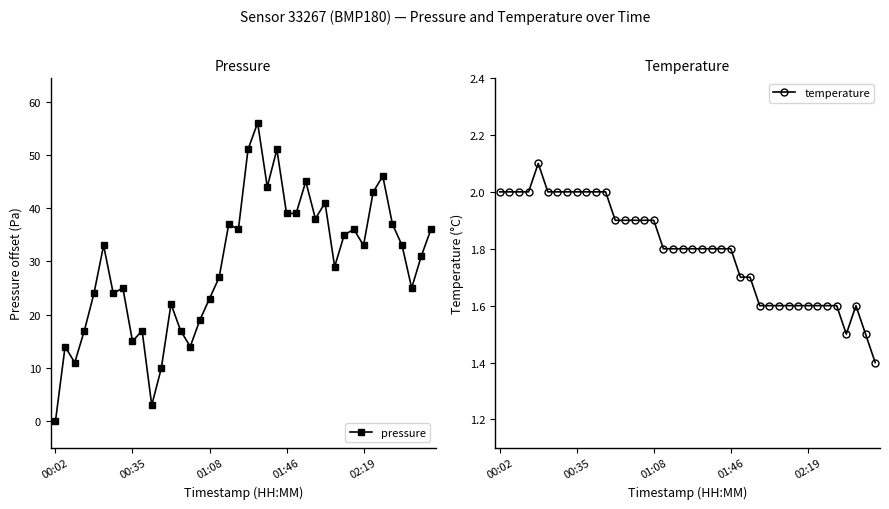

Which series has the largest total across all categories?

pressure